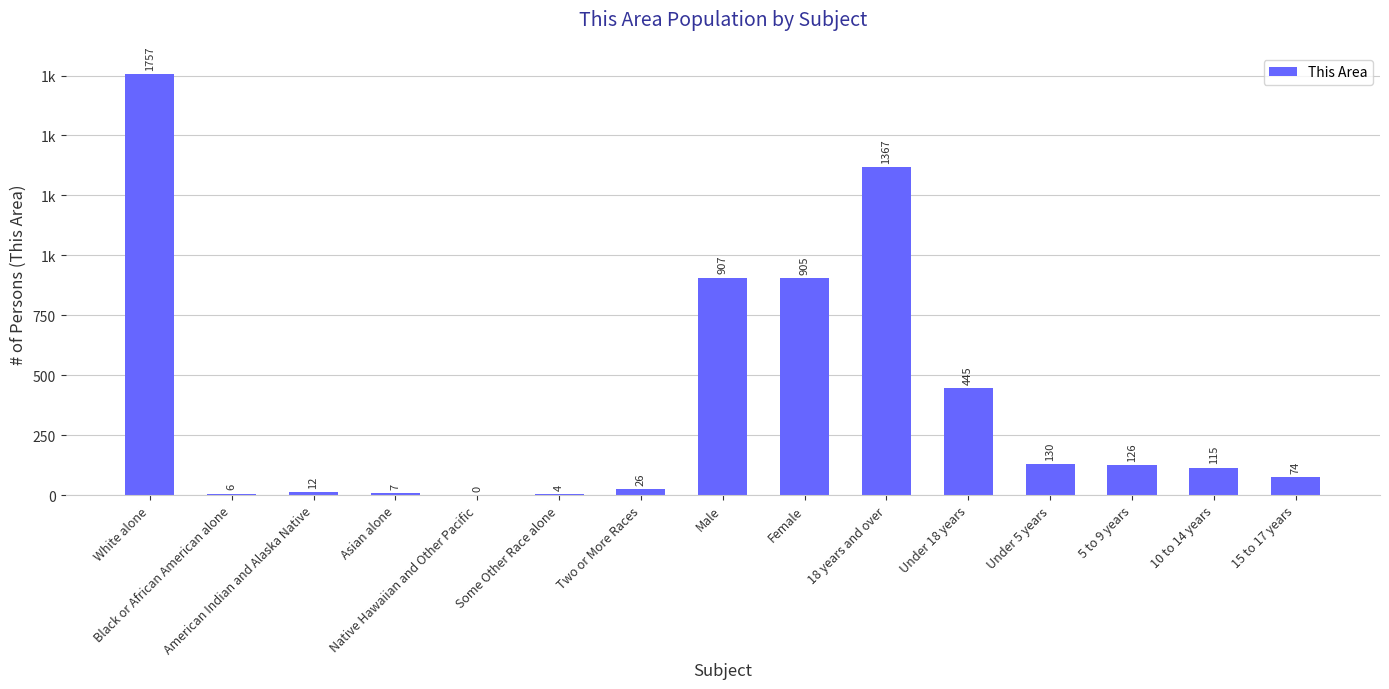

How many data points are above 115?

7